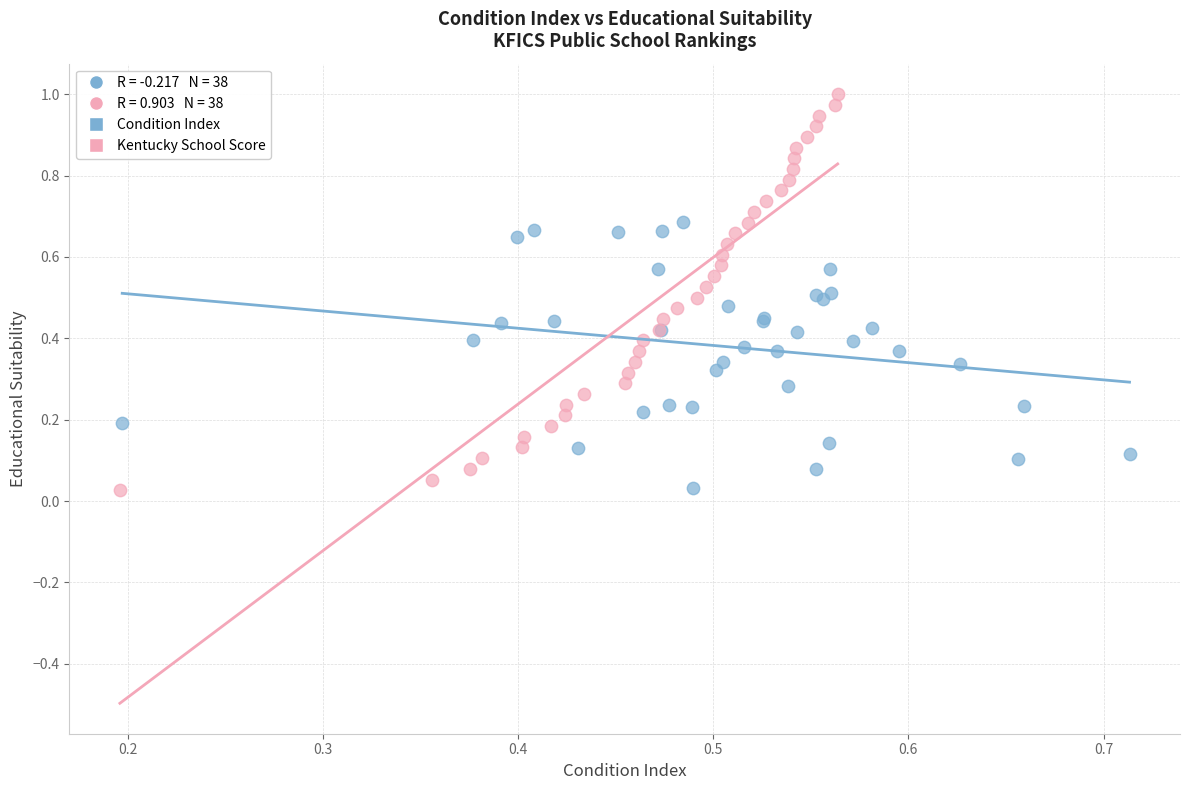

Which series has the widest spread of Y values?

Kentucky School Score